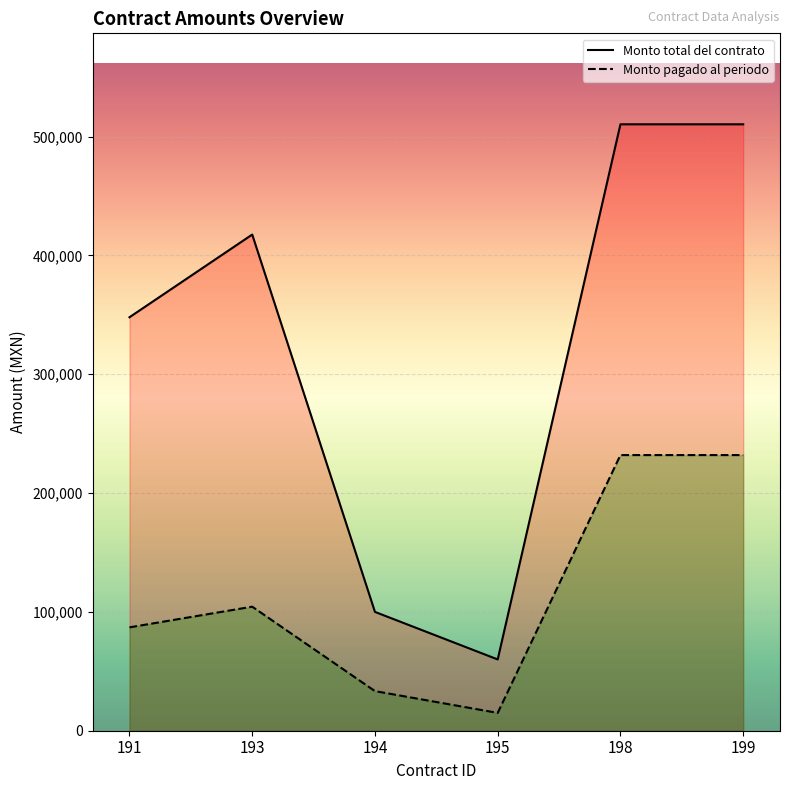

Which series has the widest spread of values?

Monto total del contrato